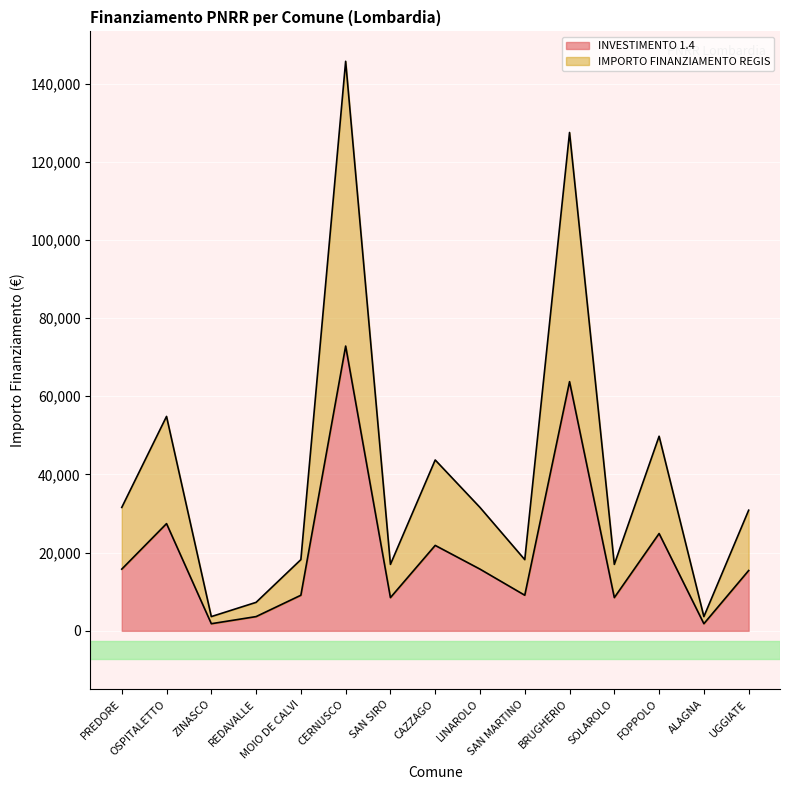

At which category is the sum across all series the highest?

CERNUSCO